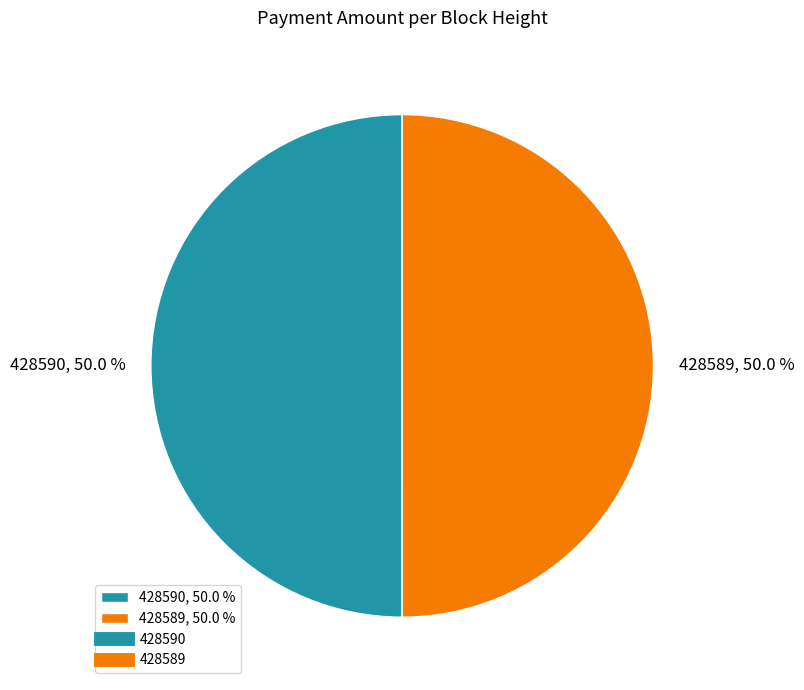

What percentage is the 428590 slice, to the nearest percent?

50%